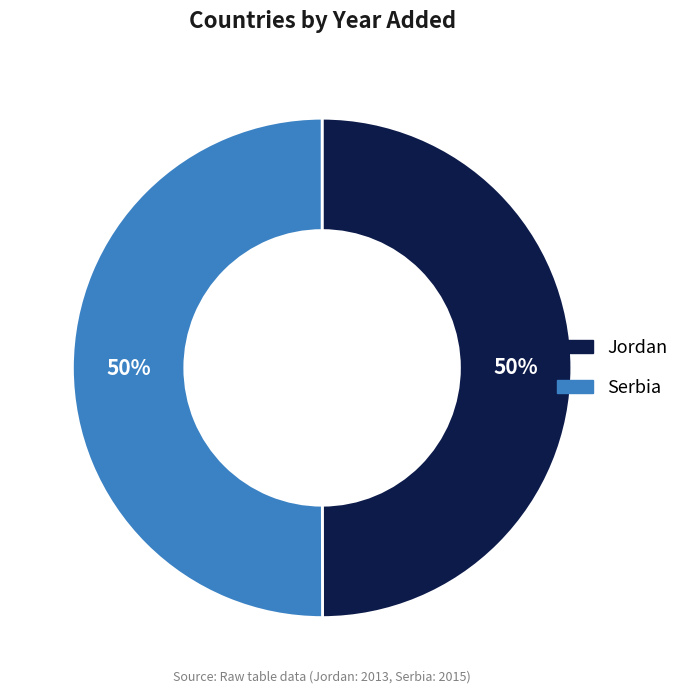

Do Jordan and Serbia together represent more than half of the pie?

Yes